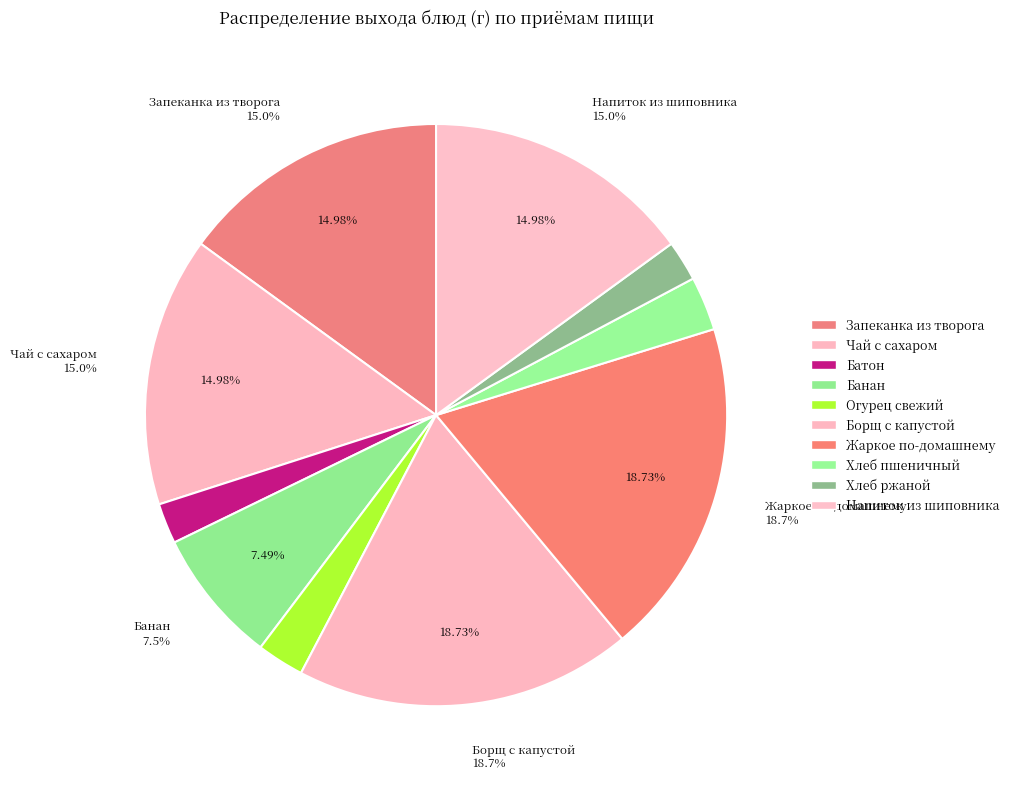

To the nearest percent, what is the combined percentage of Хлеб ржаной and Хлеб пшеничный?

5%